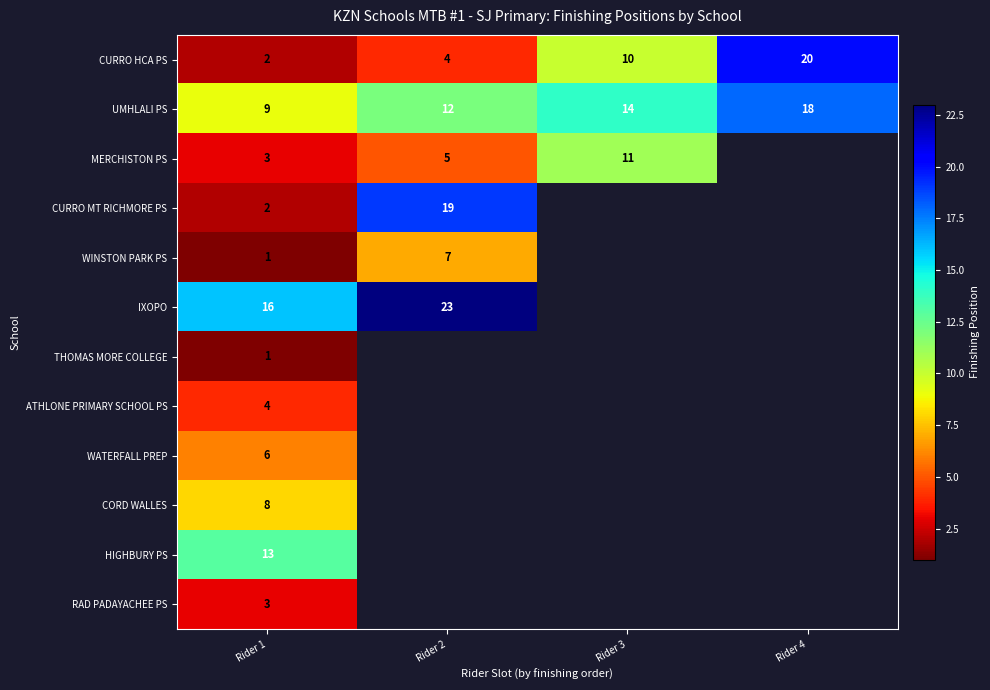

How many distinct data groups are displayed?

12